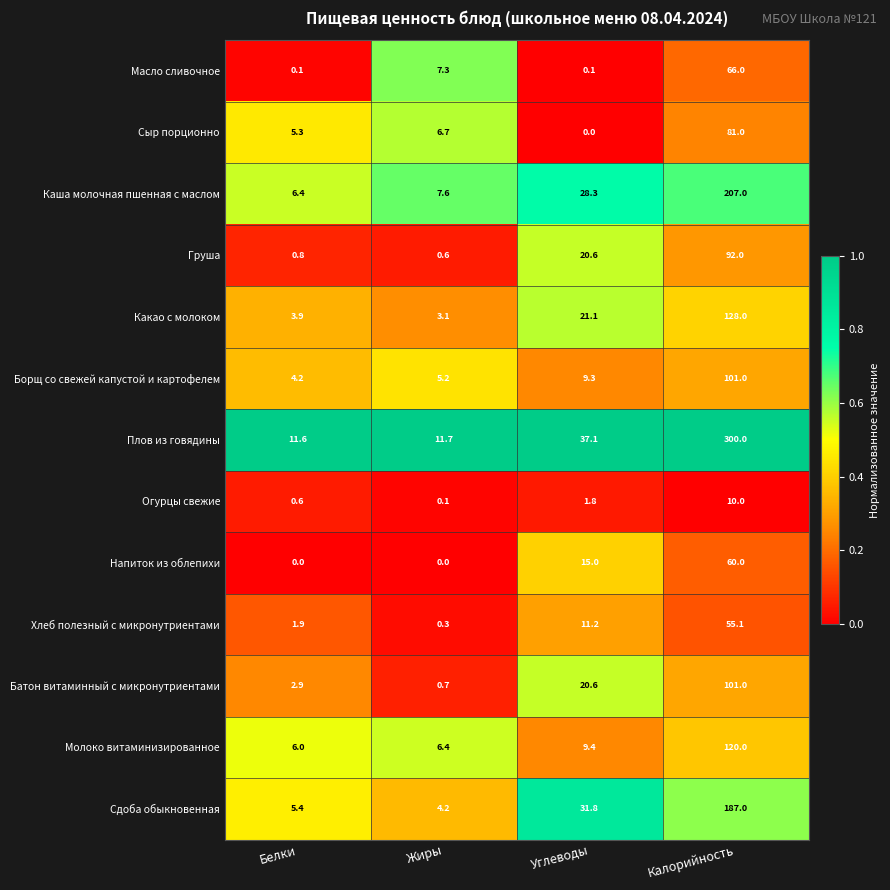

At which category is the sum across all series the highest?

Калорийность